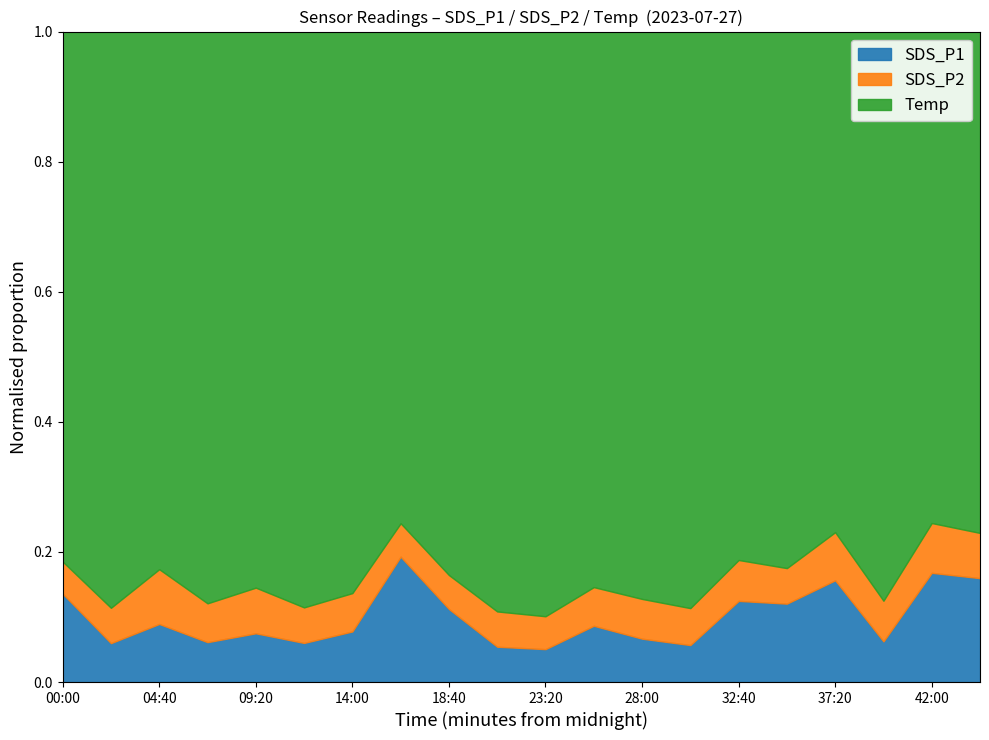

What is the value of the SDS_P1 point at the 20th from the left?

3.2